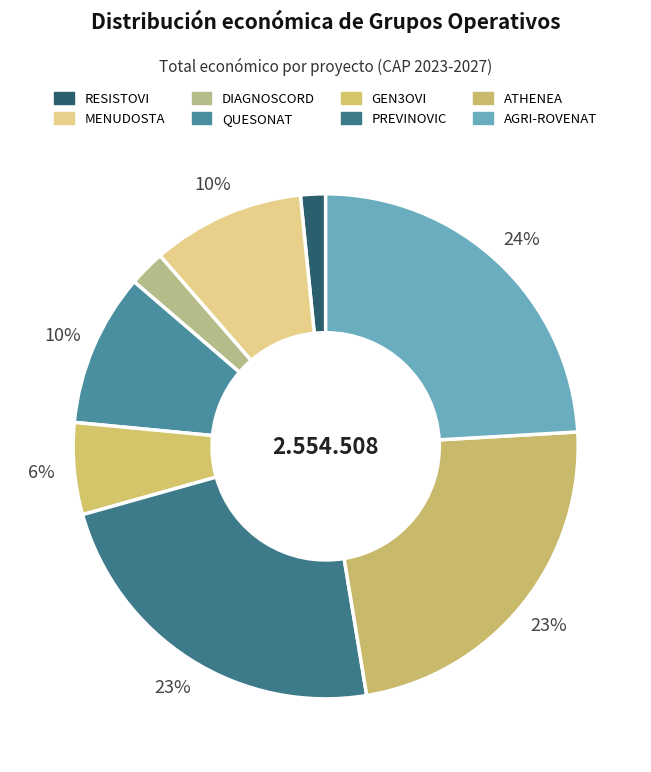

Is AGRI-ROVENAT the majority of the pie?

No